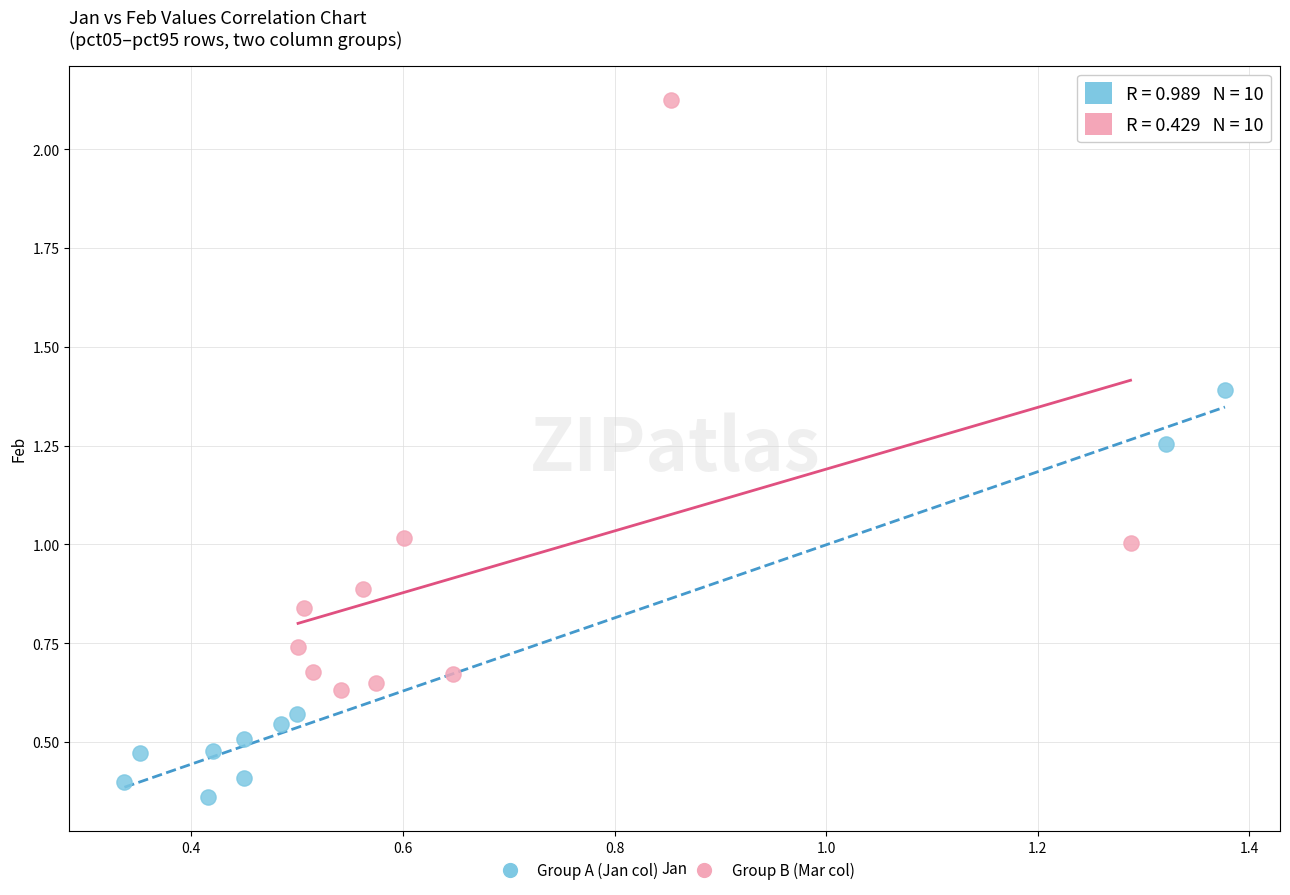

Which series reaches the minimum Y coordinate?

Group A (Jan col)